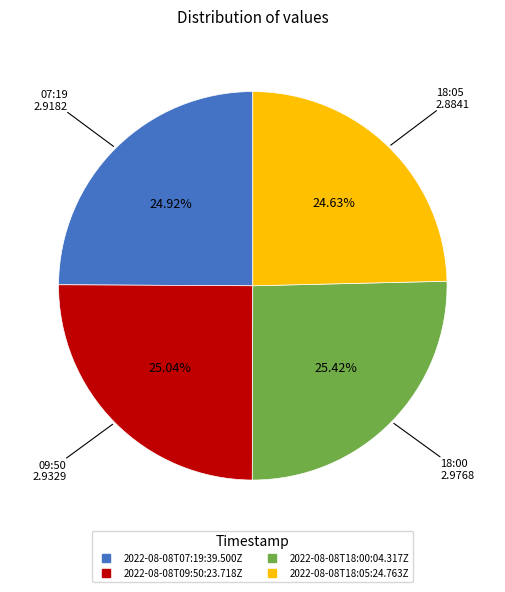

To the nearest percent, what is the combined percentage of 2022-08-08T18:00:04.317Z and 2022-08-08T07:19:39.500Z?

50%